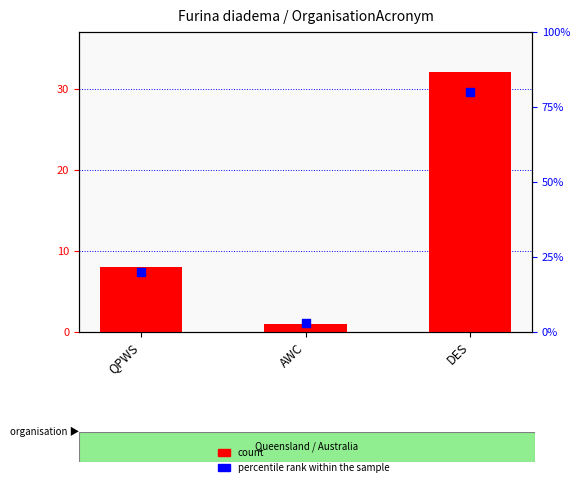

At which category is the sum across all series the highest?

DES